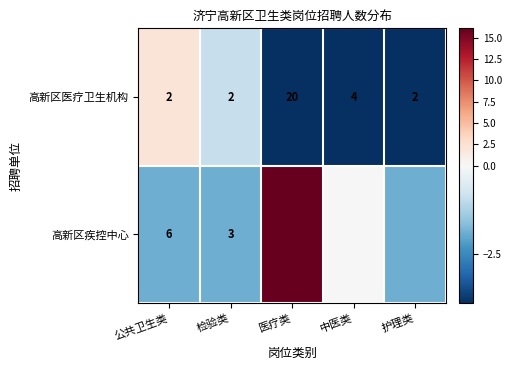

Rank the categories by 高新区医疗卫生机构 value from lowest to highest.

医疗类, 中医类, 护理类, 检验类, 公共卫生类